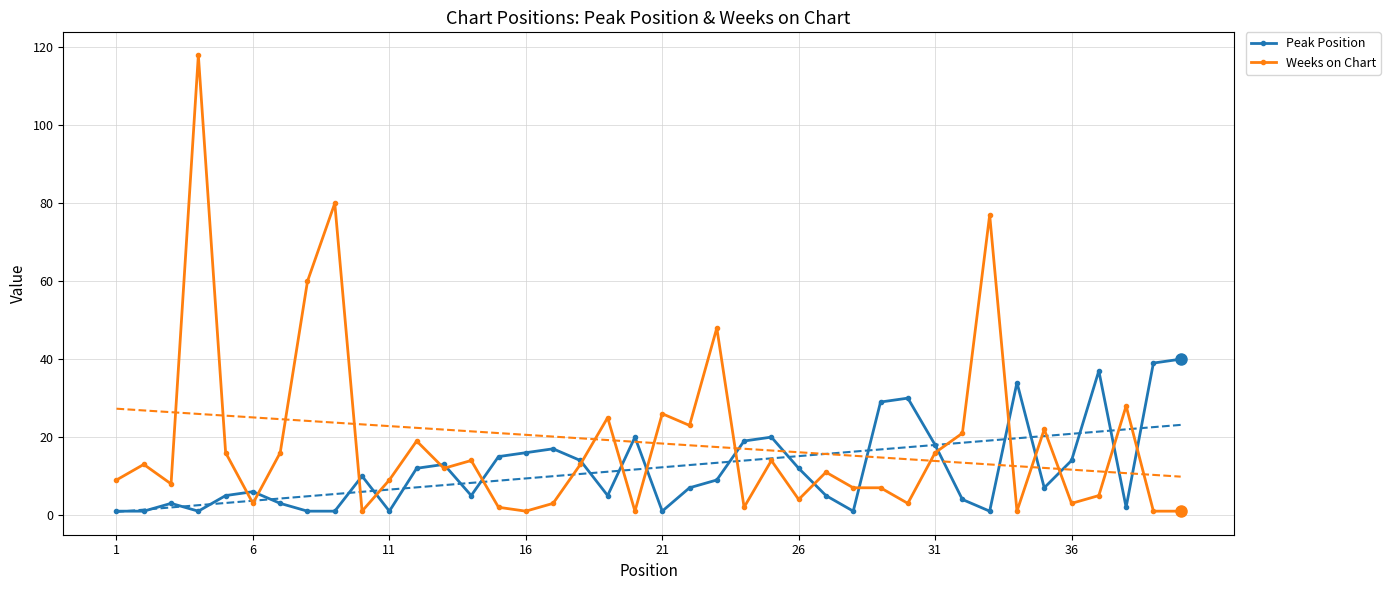

True or false: Weeks on Chart has more than 1 points higher than both neighbors.

True